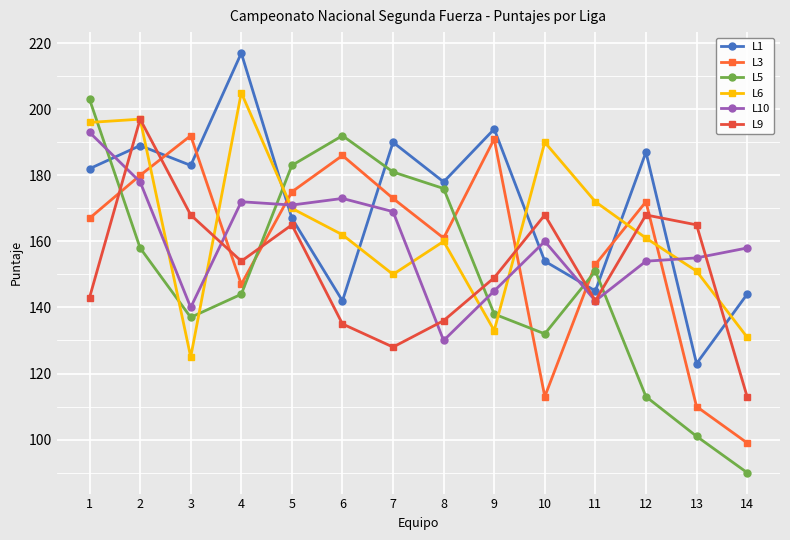

In L5, how many points are higher than both neighbors (excluding endpoints)?

2